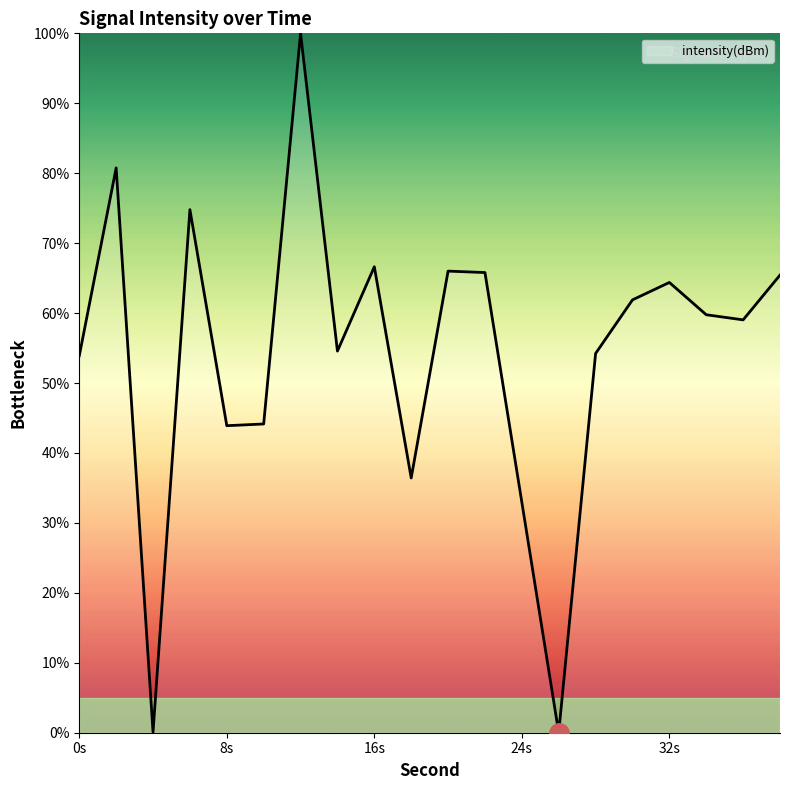

What is the difference between the maximum and minimum values?

100.0